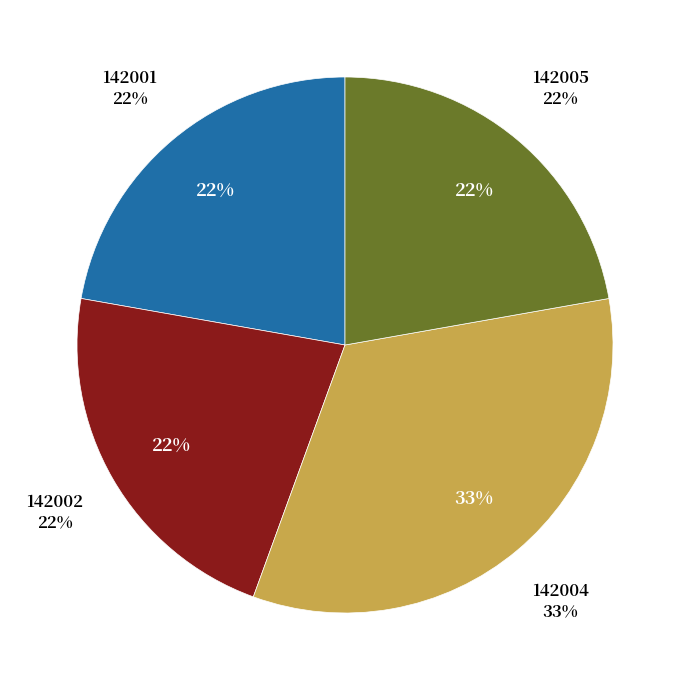

To the nearest percent, what percentage of the pie is 142004?

33%